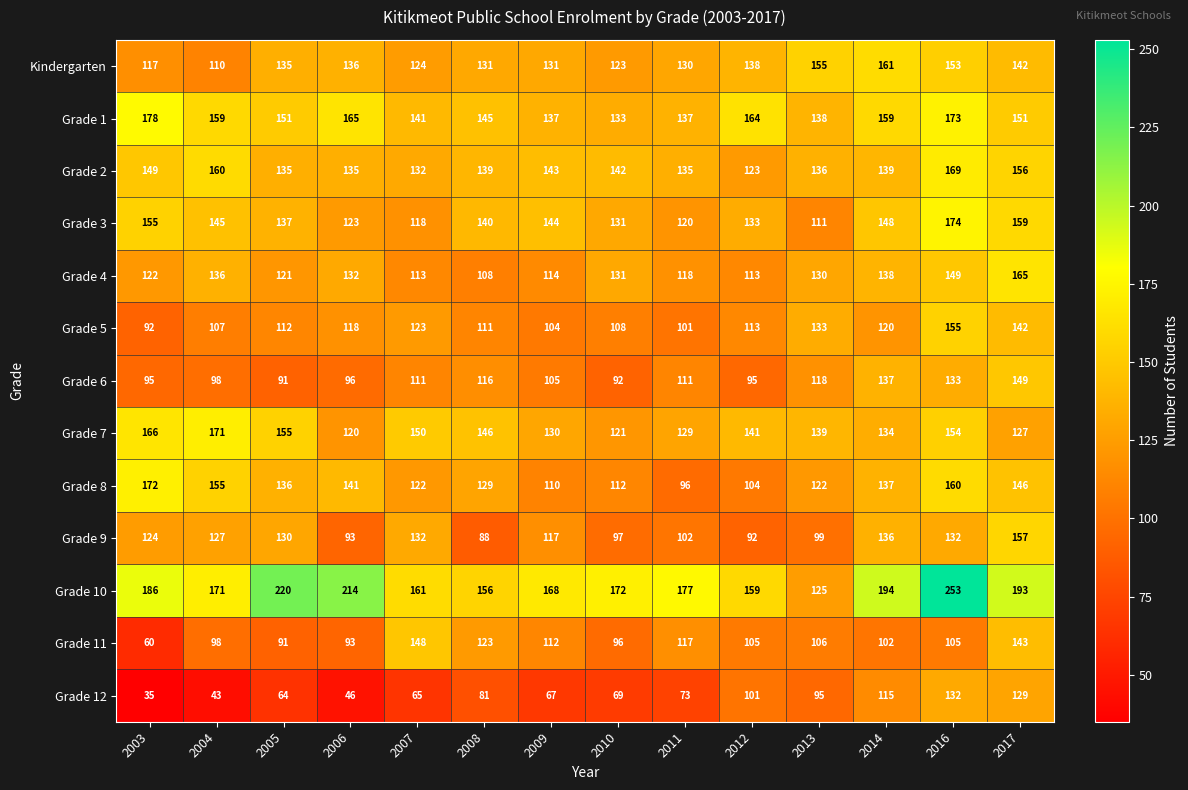

What is the difference between the maximum and second lowest values in the Grade 3 series?

56